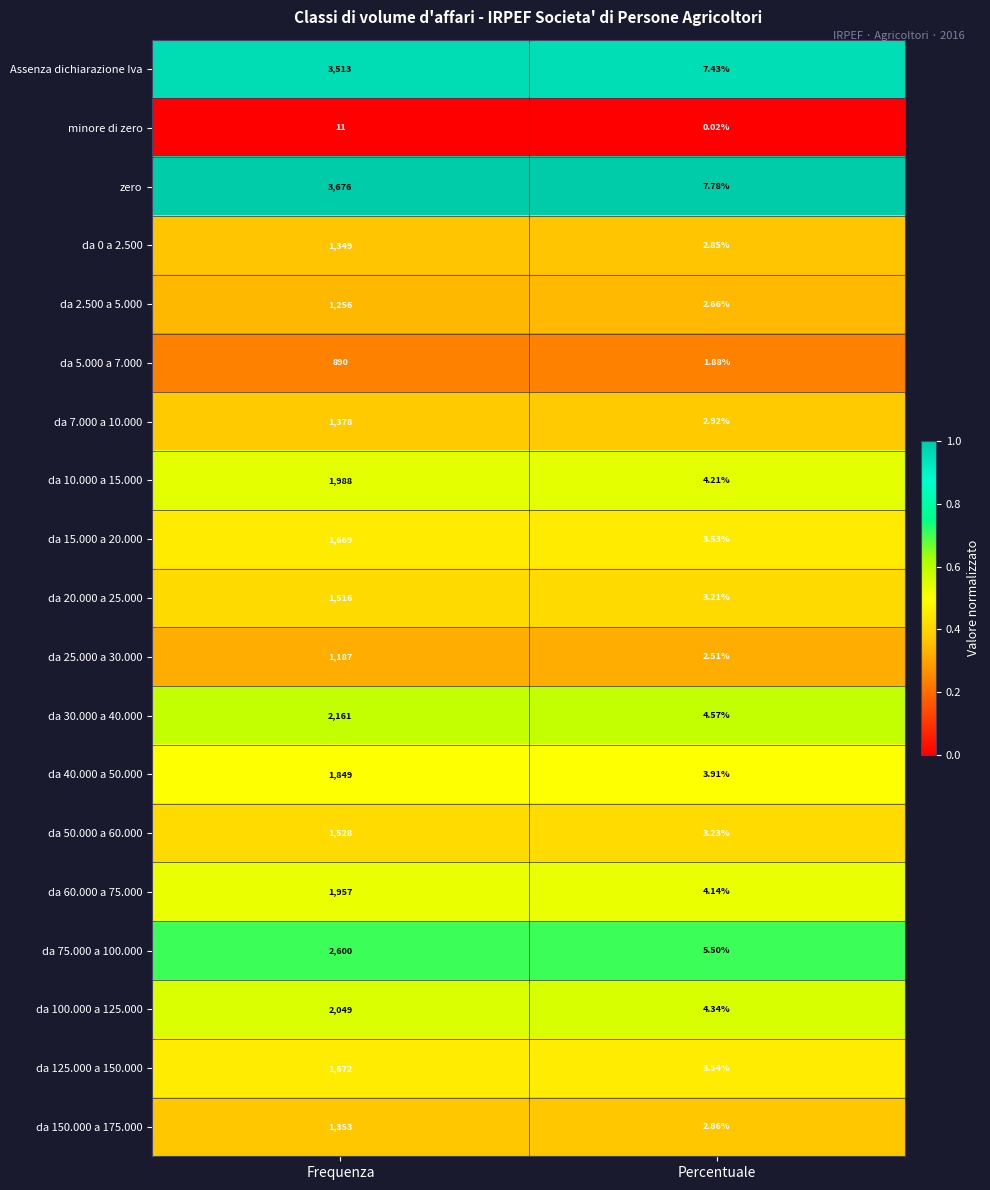

Rank the categories by da 5.000 a 7.000 value from highest to lowest.

Frequenza, Percentuale